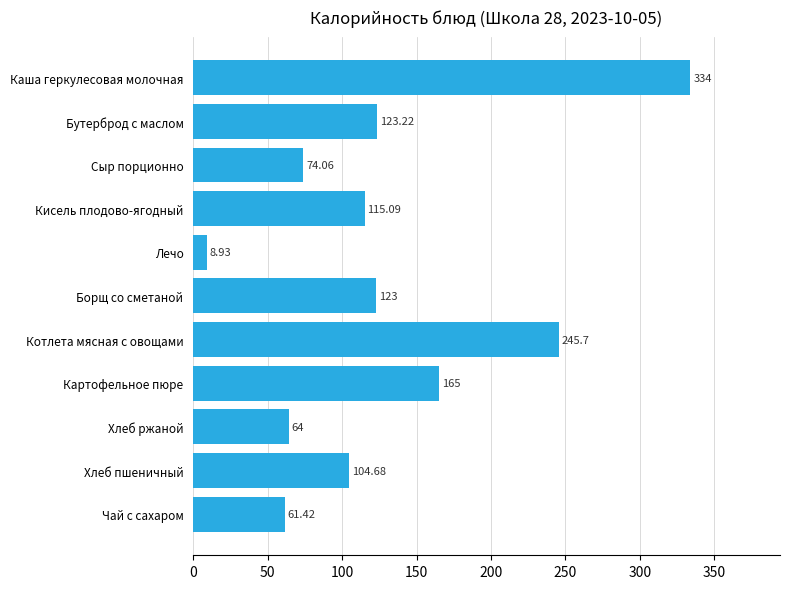

Count the number of categories in the chart.

11